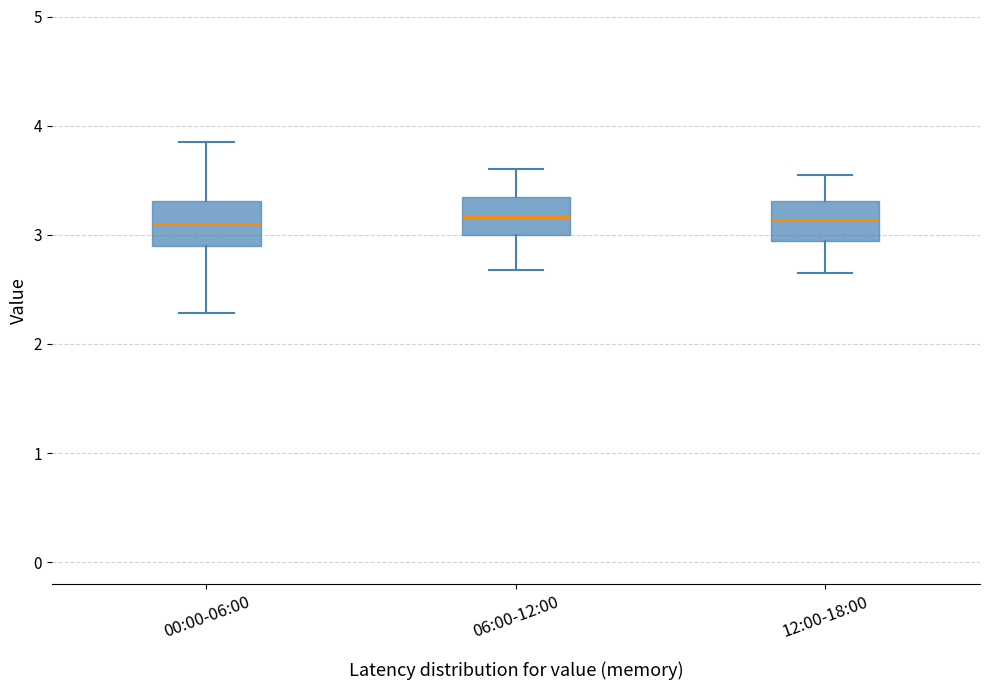

Reading left to right, transcribe this box plot: for each box, give where its median line is, the range the box spans, and where its two whiskers end, as read against the y-axis. The values are not printed on the chart, so give them approximately, as read against the axis.

00:00-06:00: median 3.1, box 2.9 to 3.3, whiskers 2.3 to 3.9
06:00-12:00: median 3.2, box 3.0 to 3.4, whiskers 2.7 to 3.6
12:00-18:00: median 3.1, box 2.9 to 3.3, whiskers 2.7 to 3.6